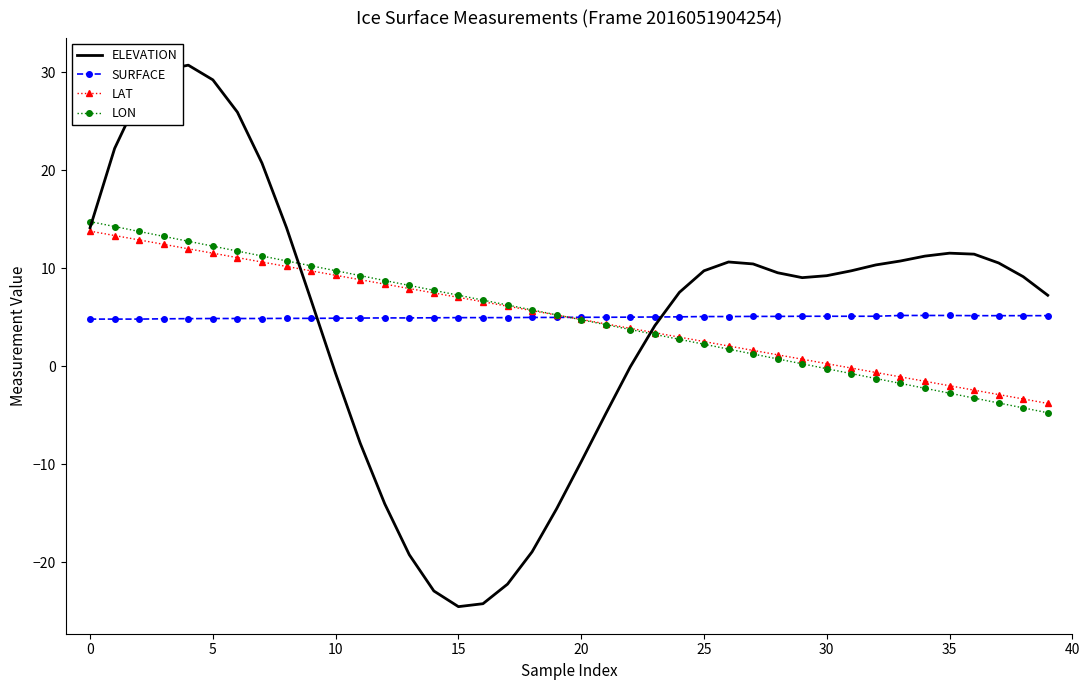

What is the maximum value shown in the chart?

30.7